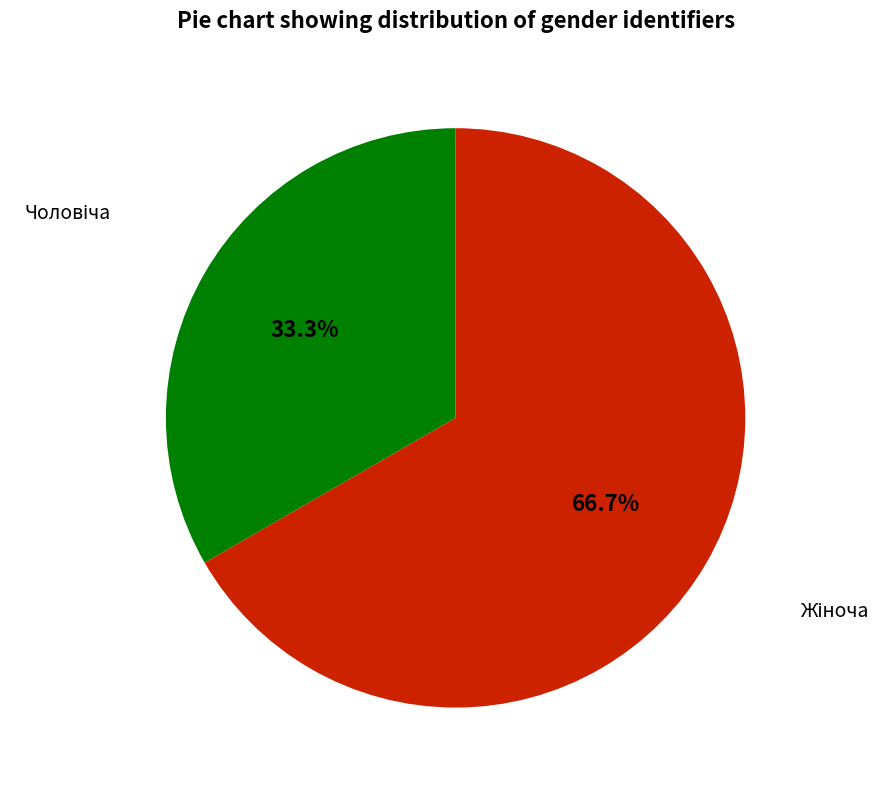

Is there a majority slice in this chart?

Yes